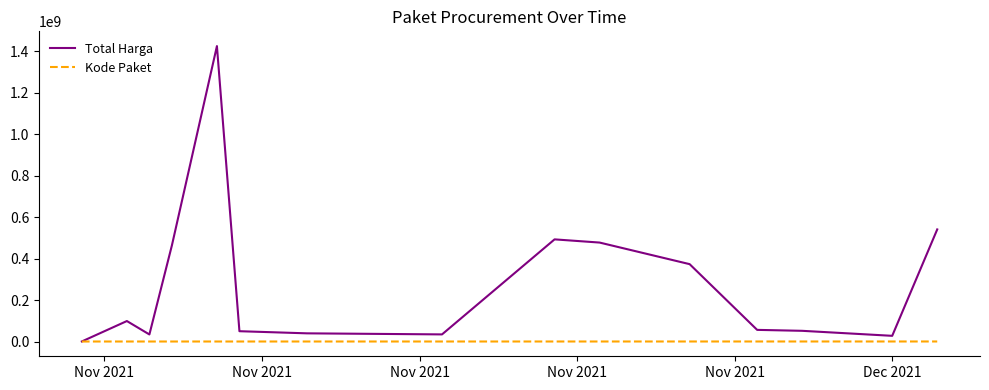

List the series in order of their overall mean, lowest first.

Kode Paket, Total Harga